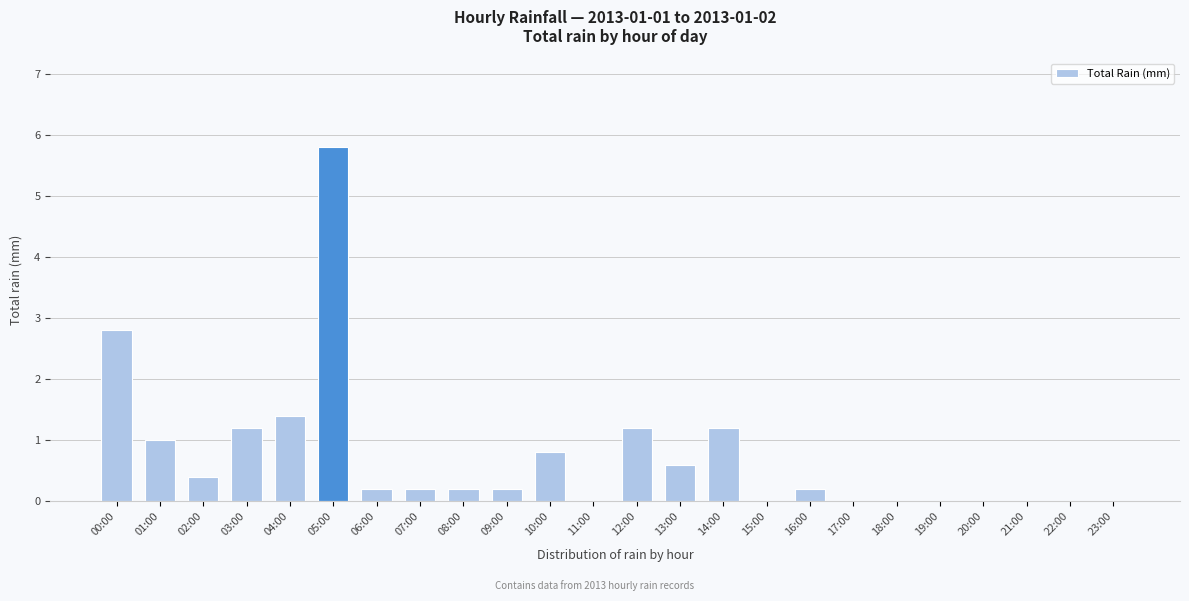

What is the average value?

0.7